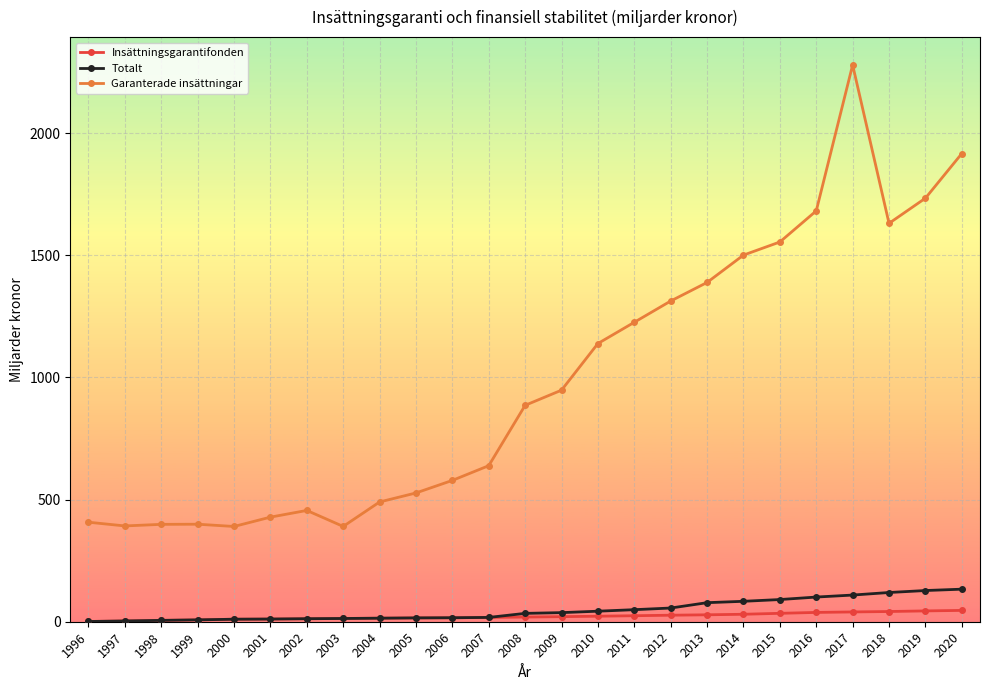

True or false: Garanterade insättningar has more than 1 interior local peaks.

True